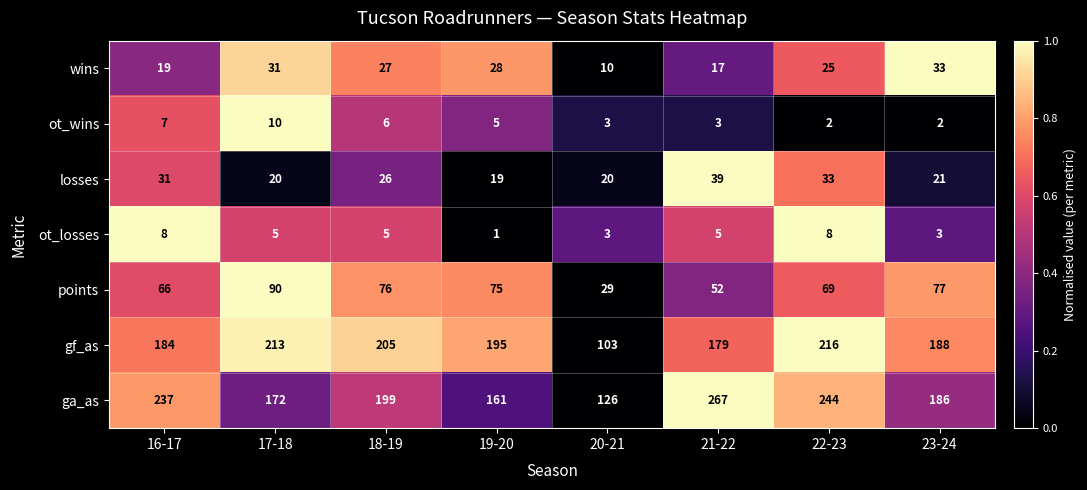

True or false: ga_as has a value of 274 at 19-20.

False